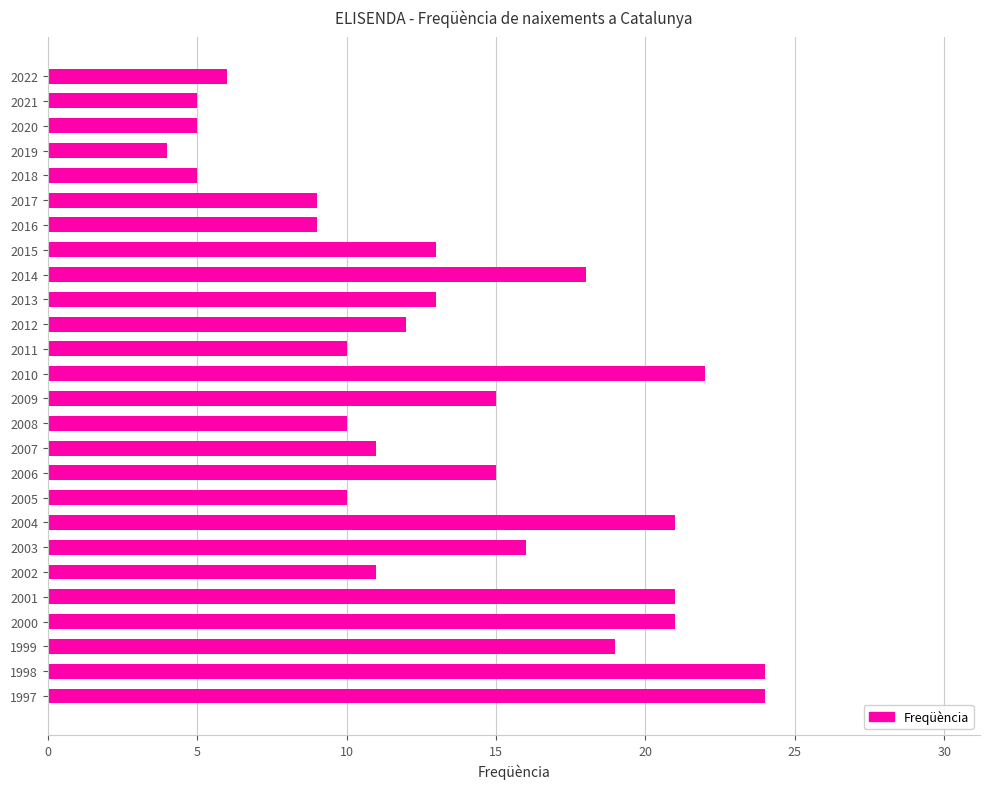

What is the minimum value shown in the chart?

4